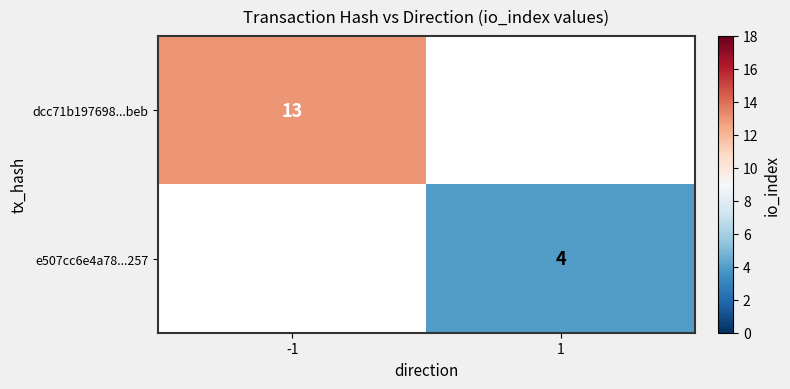

Is it true that e507cc6e4a78...257 equals 1 at 1?

False